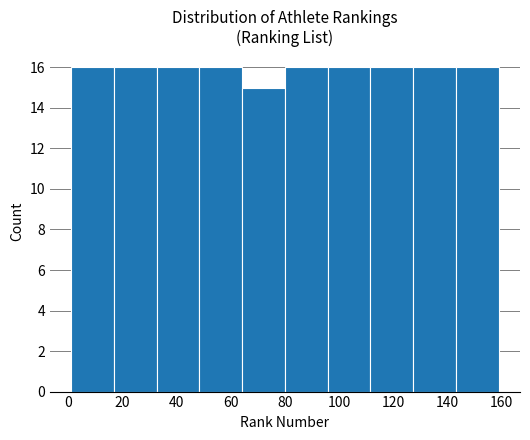

Reading left to right, list every bar in this chart as the range it spans on the x-axis followed by its height. Neither the bar edges nor the heights are printed on the chart, so give them approximately, as read against the axes.

1.0 to 16.8: 16
16.8 to 32.6: 16
32.6 to 48.4: 16
48.4 to 64.2: 16
64.2 to 80.0: 15
80.0 to 95.8: 16
95.8 to 111.6: 16
111.6 to 127.4: 16
127.4 to 143.2: 16
143.2 to 159.0: 16